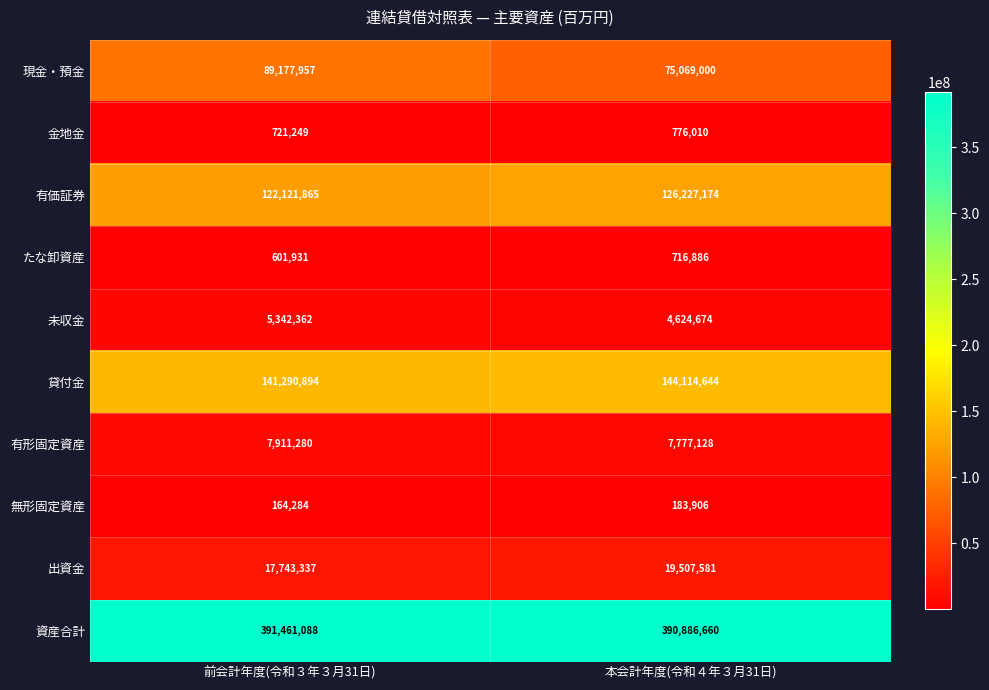

Reading left to right, what are all the values shown in this chart?

現金・預金: 89177957	75069000
金地金: 721249	776010
有価証券: 122121865	126227174
たな卸資産: 601931	716886
未収金: 5342362	4624674
貸付金: 141290894	144114644
有形固定資産: 7911280	7777128
無形固定資産: 164284	183906
出資金: 17743337	19507581
資産合計: 391461088	390886660